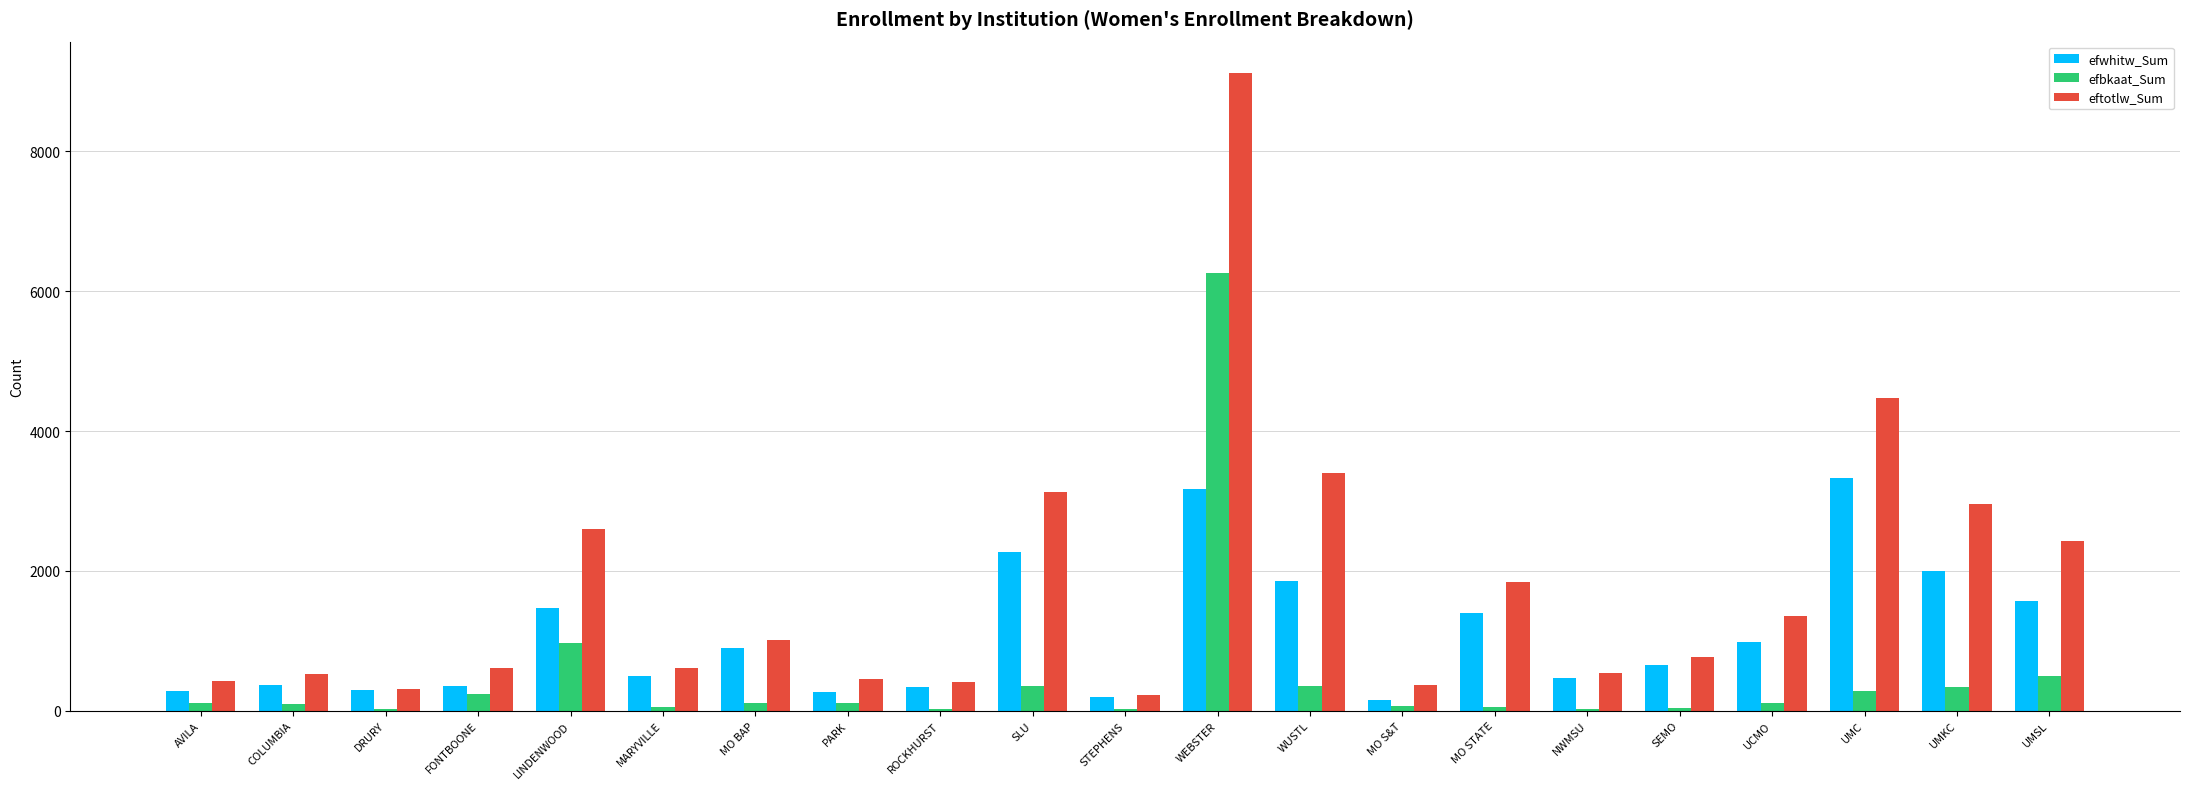

How many data points does each series have?

21